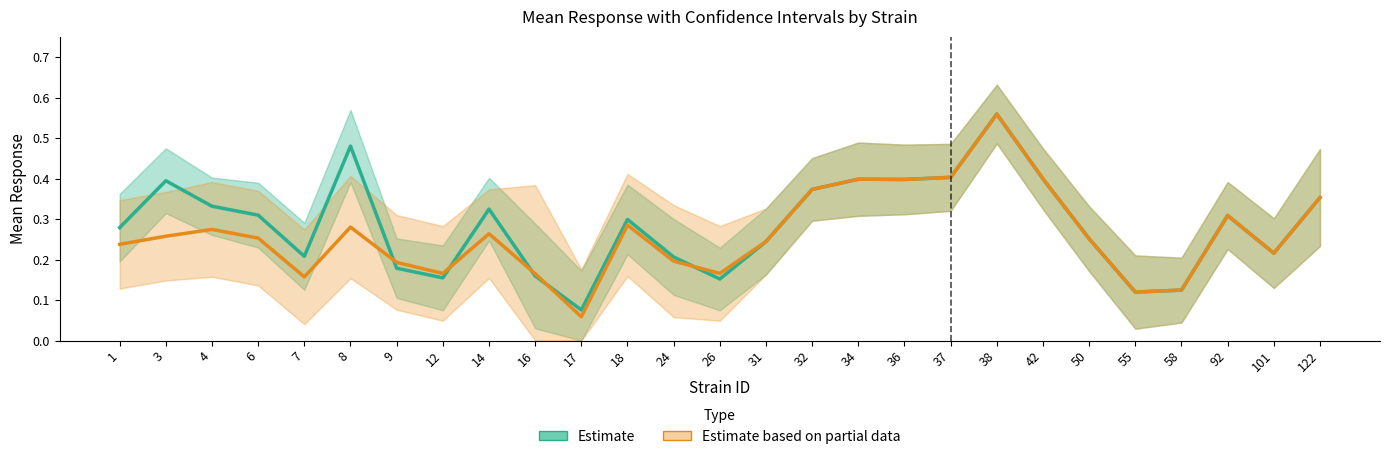

What are all the series names shown in the legend?

Estimate (both), Estimate based on partial data (f)